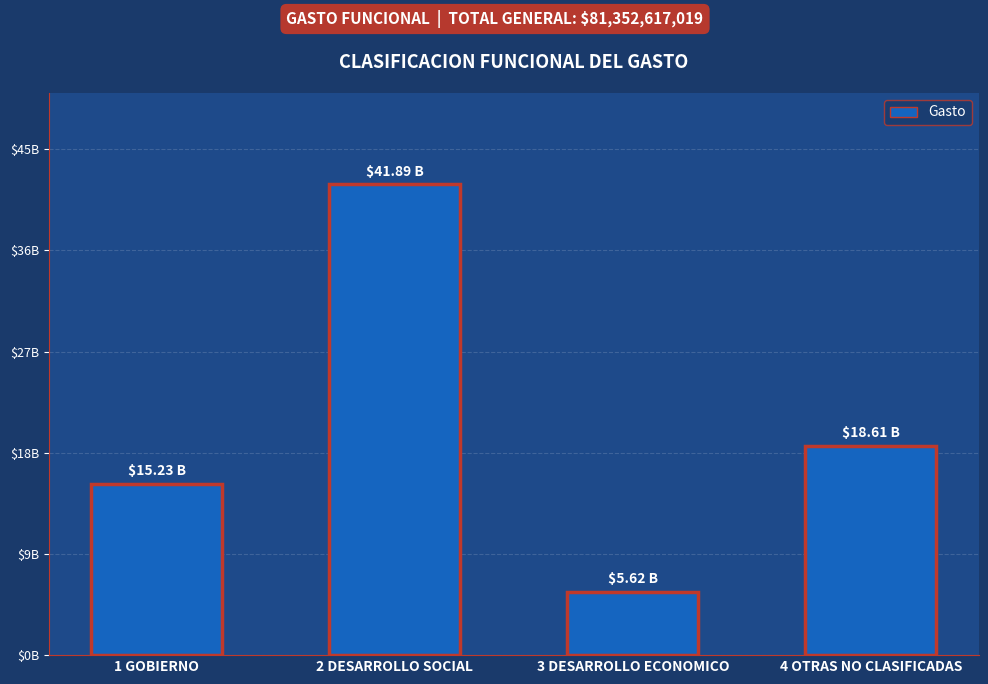

List the labels in order of value, largest first.

2 DESARROLLO SOCIAL, 4 OTRAS NO CLASIFICADAS, 1 GOBIERNO, 3 DESARROLLO ECONOMICO